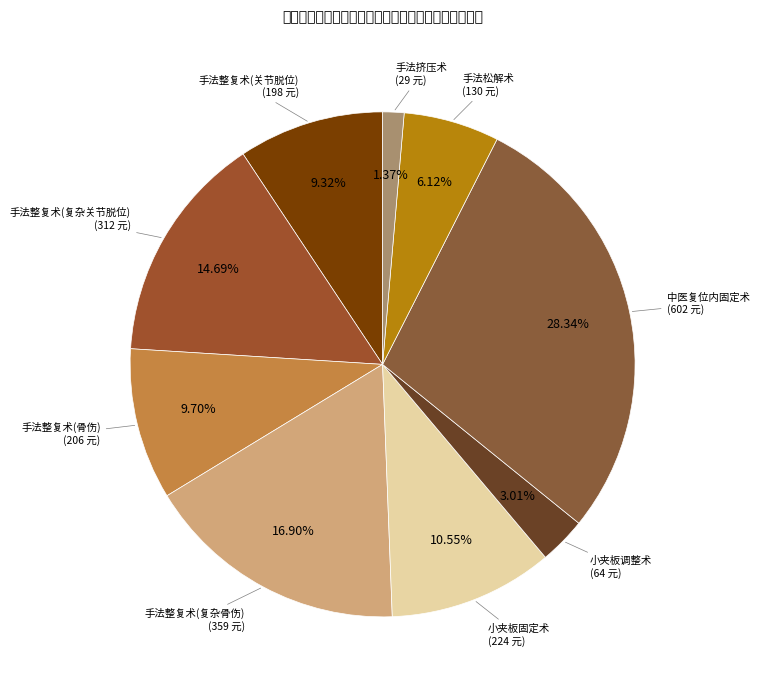

Does any single category account for the majority?

No